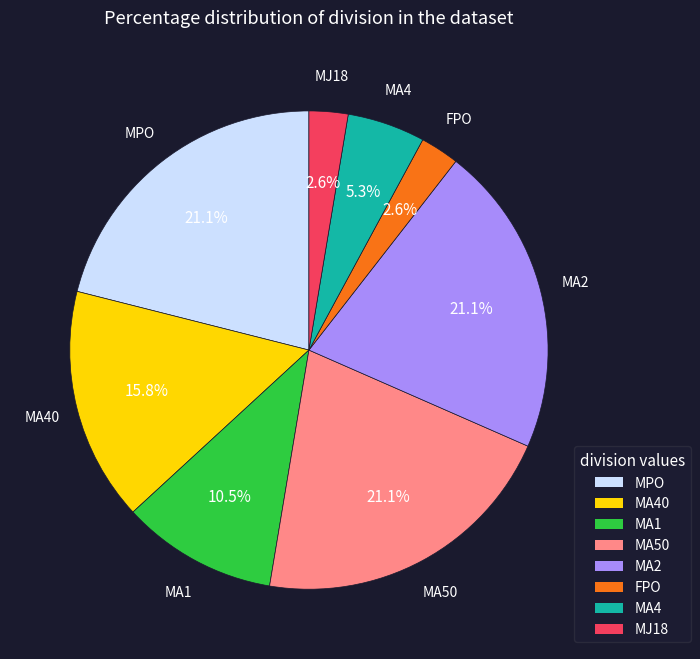

What is the ratio of the value at MJ18 to the value at MA4?

0.5